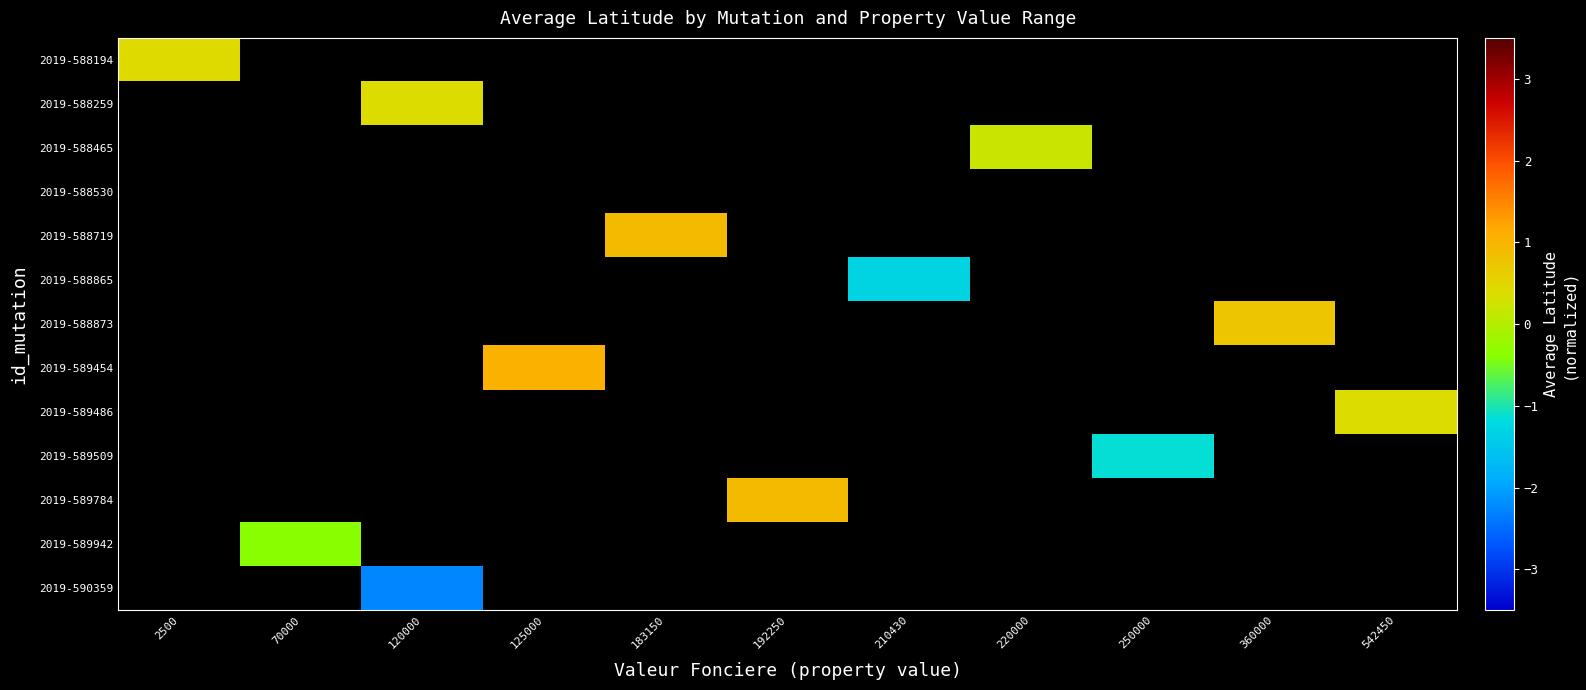

What is the greatest value displayed?

1.0